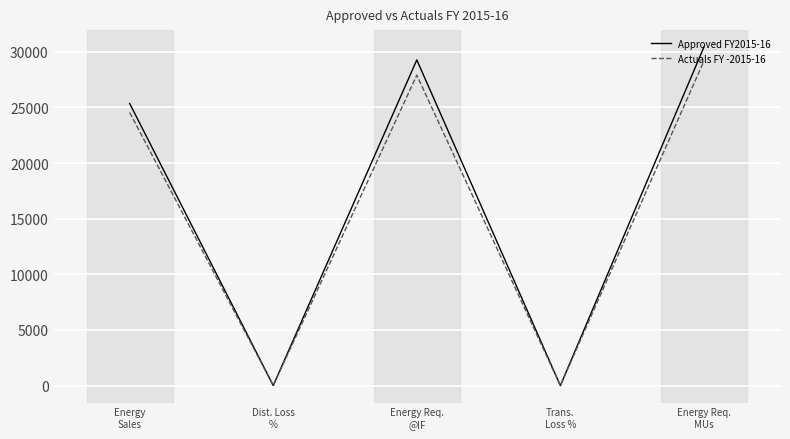

Which series has the widest spread of values?

Approved FY2015-16